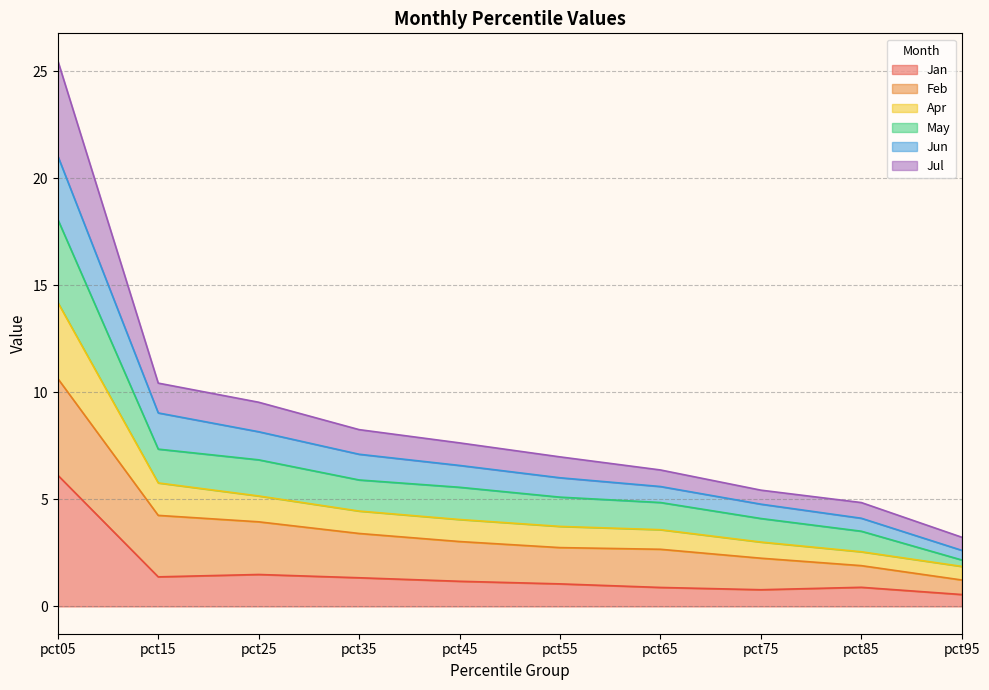

What is the total value across all series at pct25?

9.5